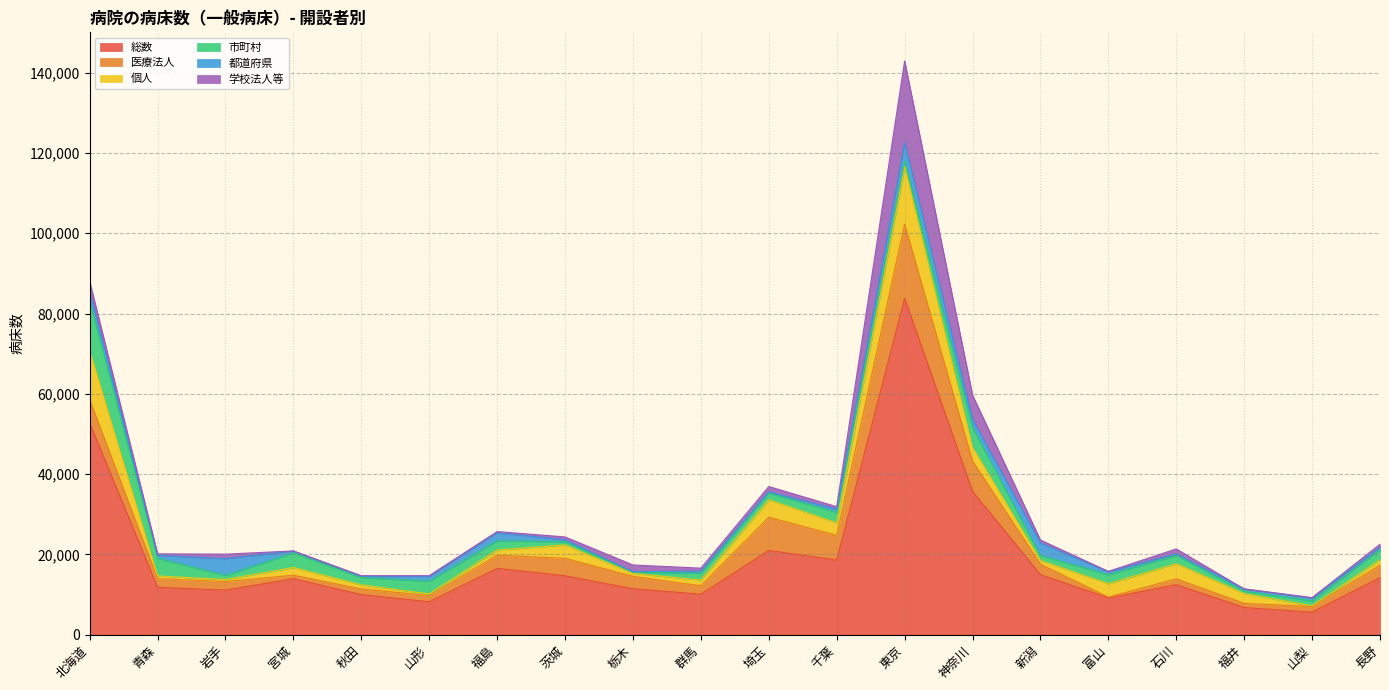

What is the value of the 市町村 point at the 1st from the left?

12401